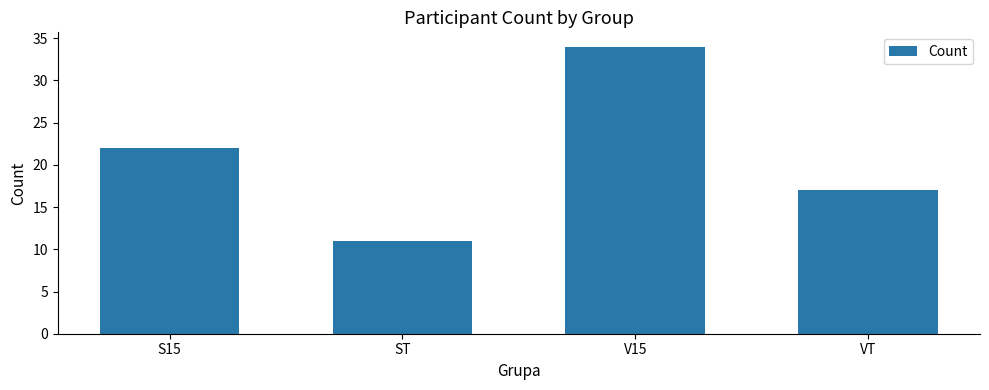

What is the maximum value shown in the chart?

34